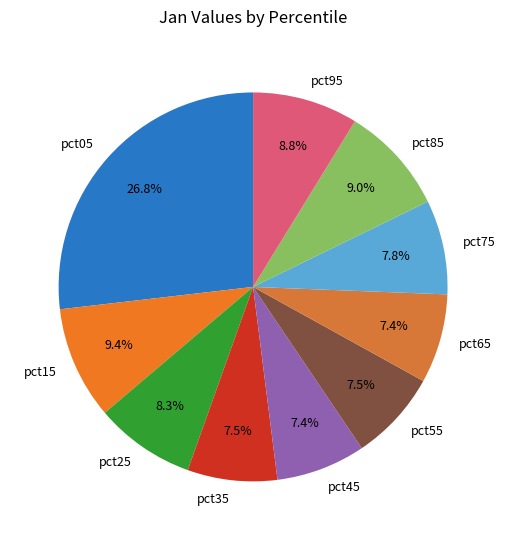

Count the number of slices in the pie.

10